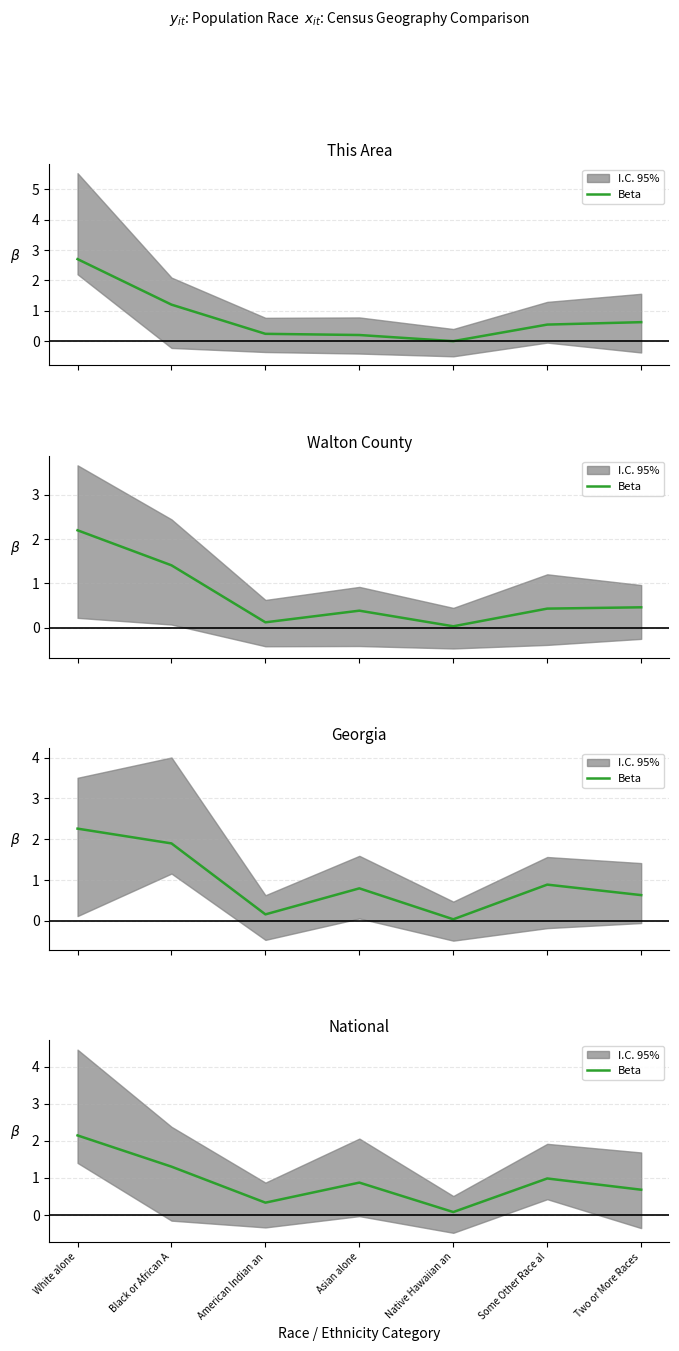

What is the value of the 5th point from the left?

0.1